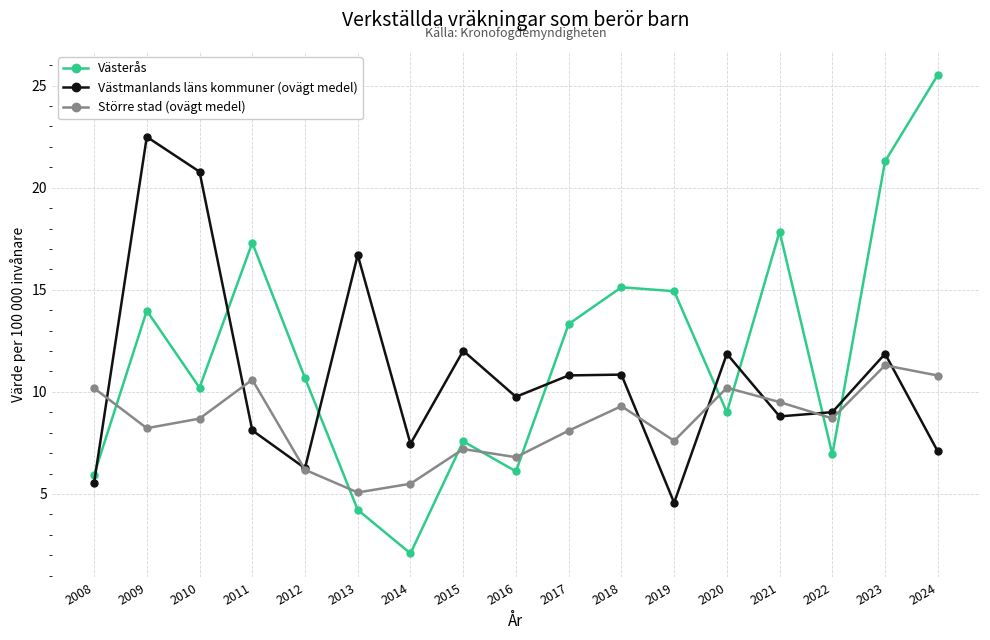

In Västerås, how many points are higher than both neighbors (excluding endpoints)?

5